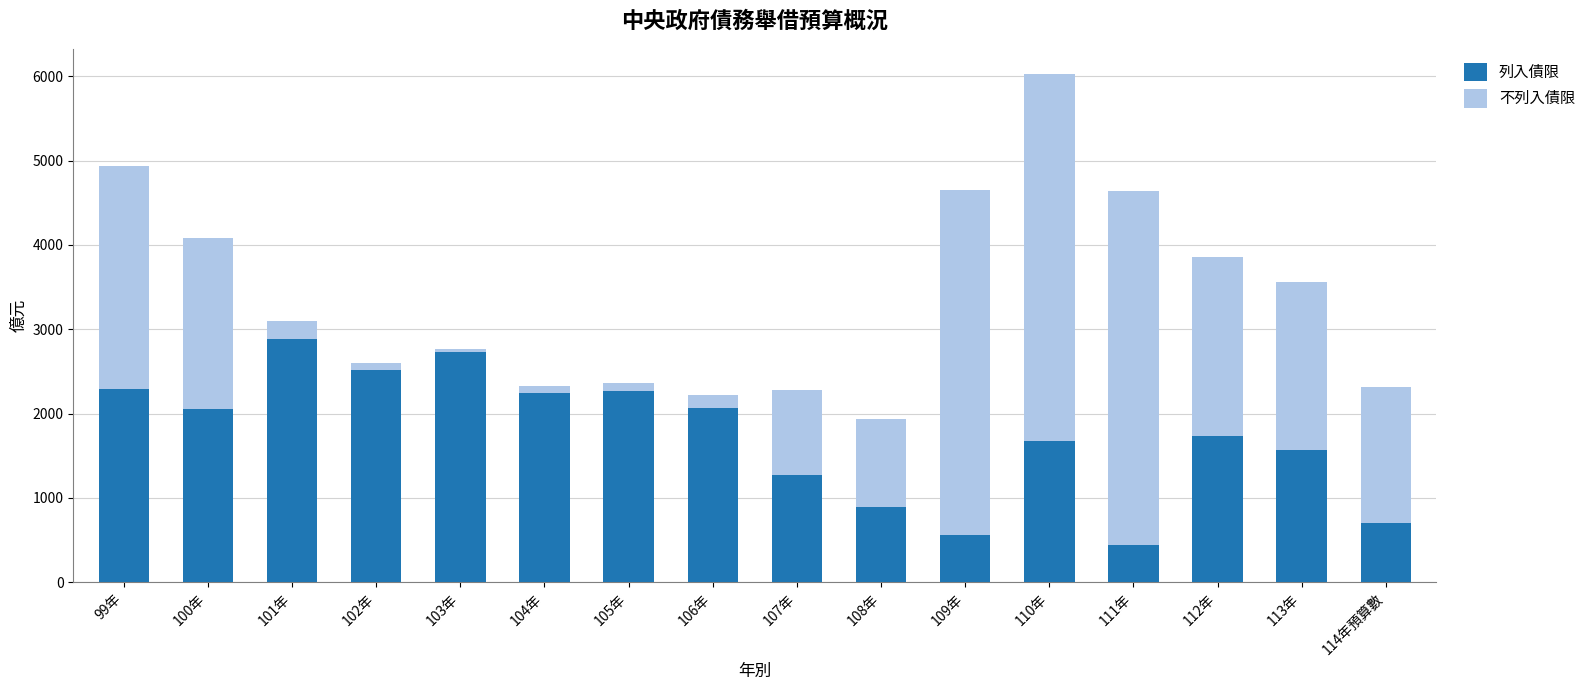

What is the highest value of the 列入債限 series?

2885